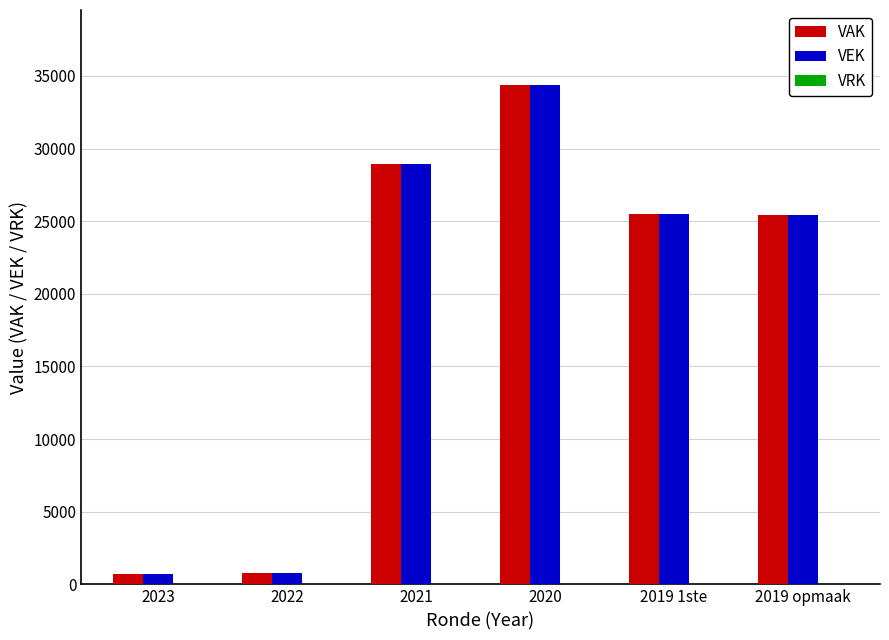

Is the value of VAK at 2023 greater than the value of VEK at 2021?

No